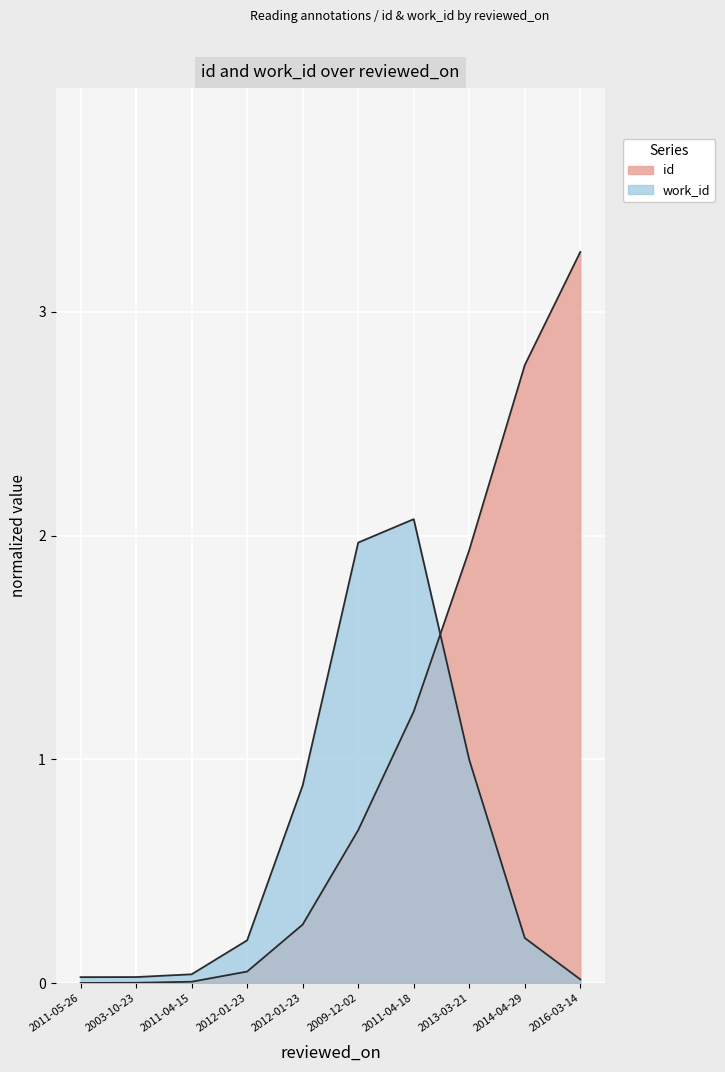

Reading right to left, extract all data points from this chart.

2016-03-14=3.3	2014-04-29=2.8	2013-03-21=1.9	2011-04-18=1.2	2009-12-02=0.7	2012-01-23=0.3	2012-01-23=0.1	2011-04-15=0.0	2003-10-23=0.0	2011-05-26=0.0